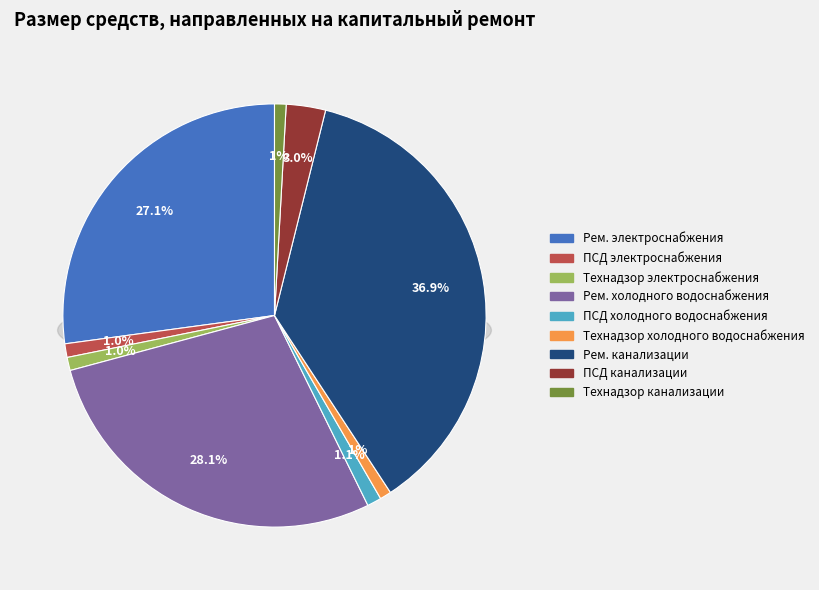

To the nearest percent, what is the combined percentage of ПСД на ремонт систем холодного водоснабжения and ПСД на ремонт систем электроснабжения?

2%